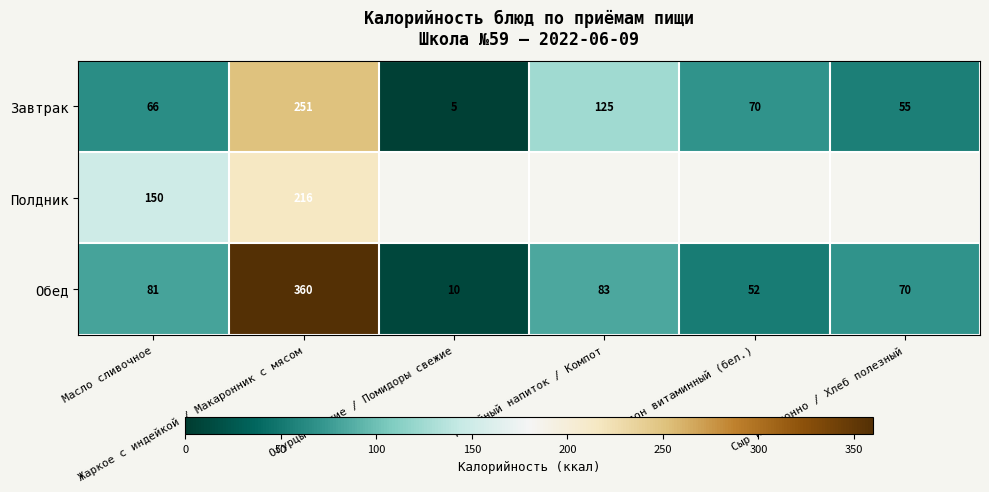

List the labels in order of Завтрак value, largest first.

Жаркое с индейкой / Макаронник с мясом, Кофейный напиток / Компот, Батон витаминный (бел.), Масло сливочное, Сыр порционно / Хлеб полезный, Огурцы свежие / Помидоры свежие